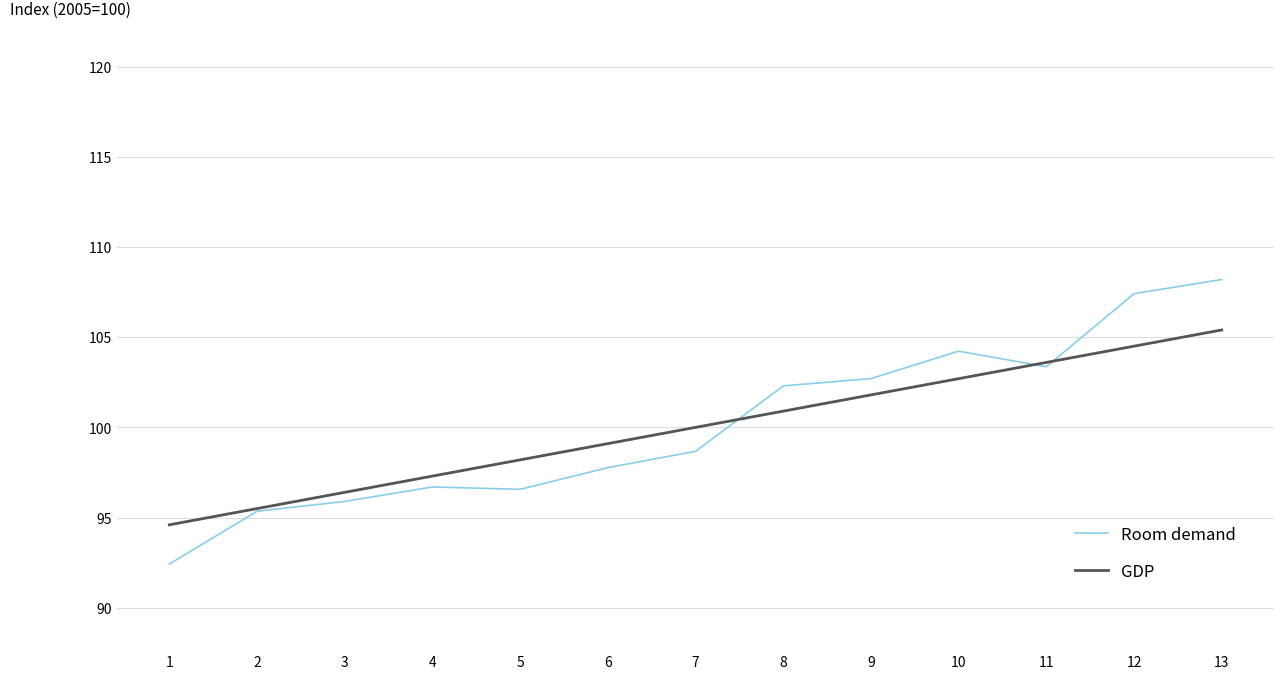

Rank the series by their maximum value, from highest to lowest.

Room demand, GDP